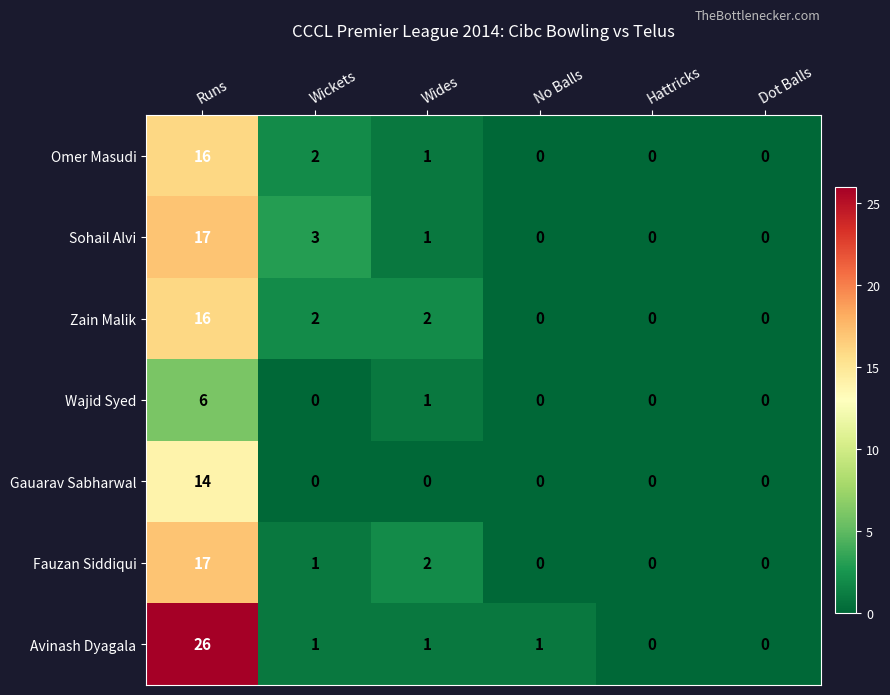

Where does the Sohail Alvi series first go above 1?

Runs